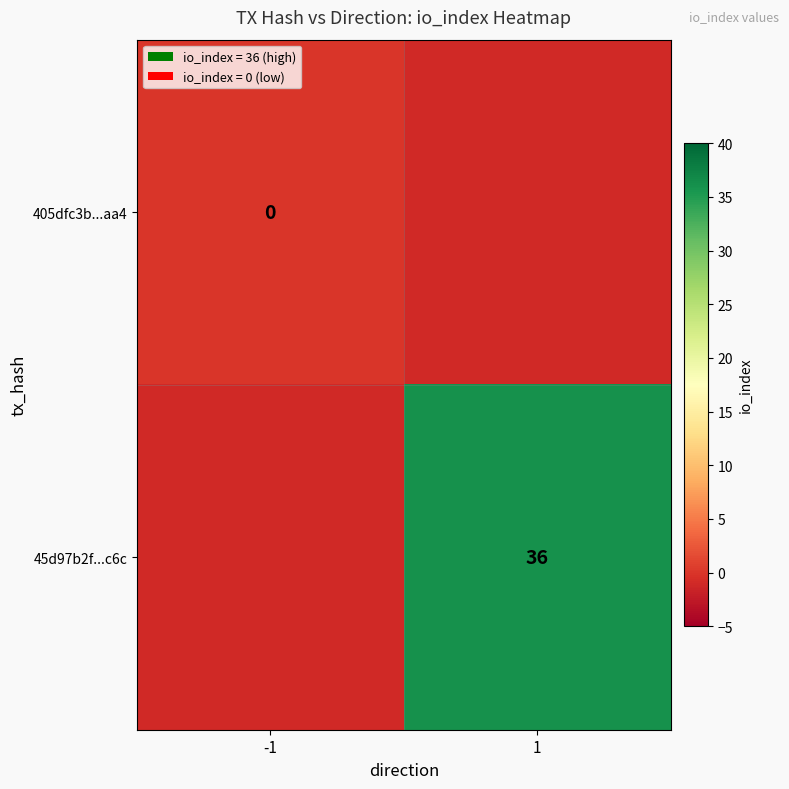

How many series are shown in this chart?

2